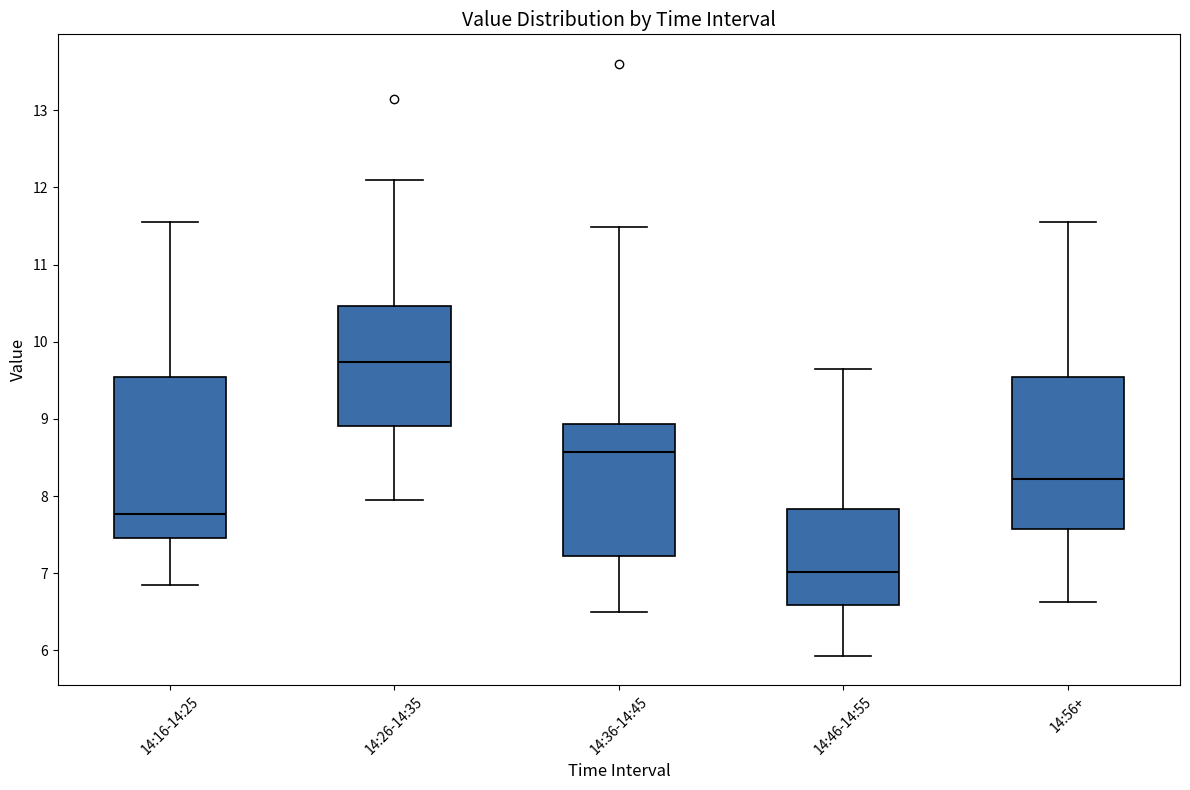

Where is the upper edge of the box for 14:16-14:25 on the y-axis? The values are not printed on the chart, so give them approximately, as read against the axis.

9.5